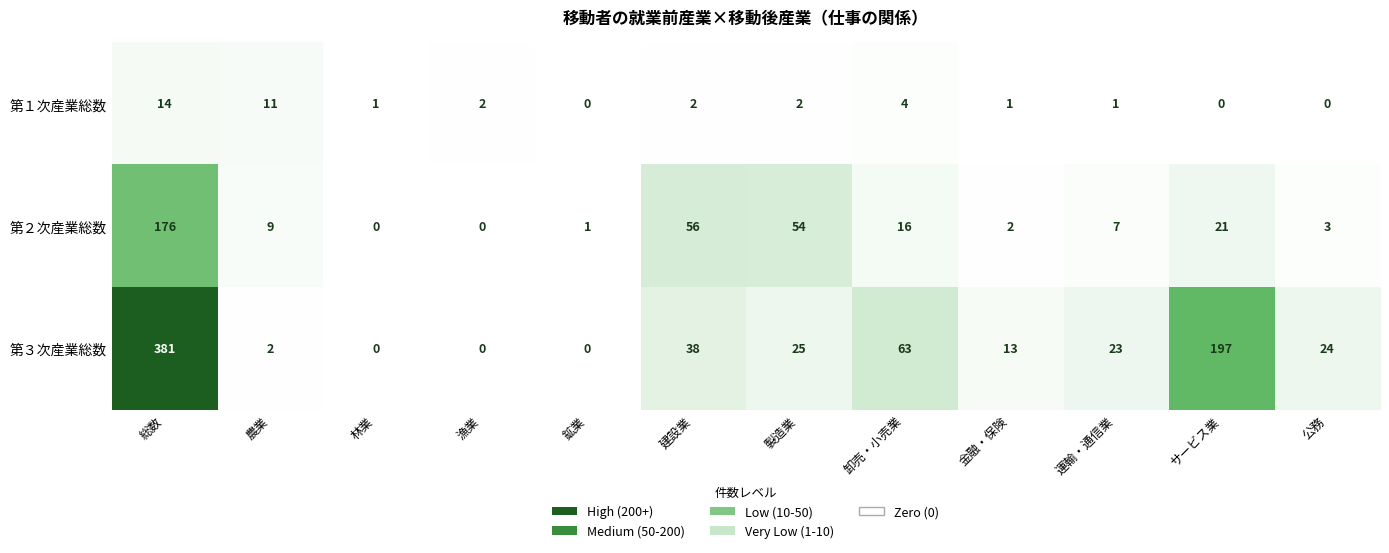

What is the spread (max minus min) of values at 建設業?

54